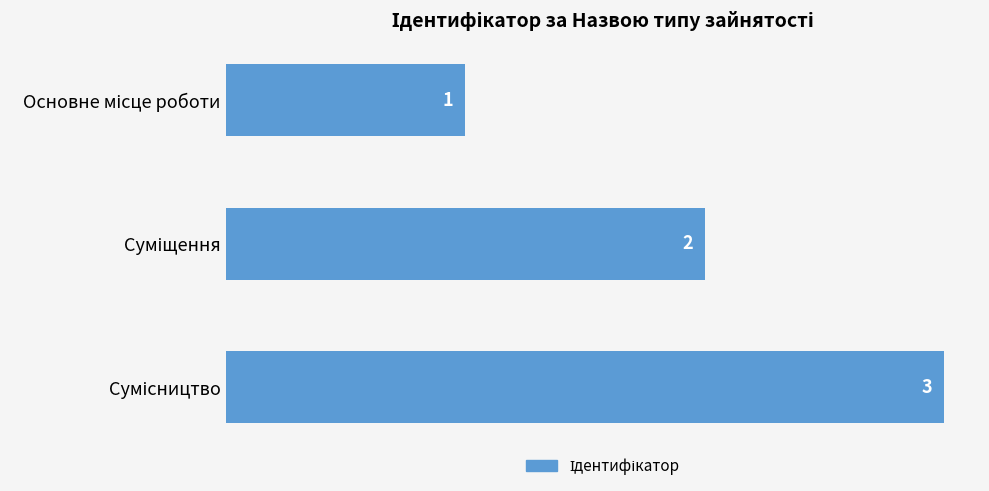

What is the value of the 1st bar from the top?

1